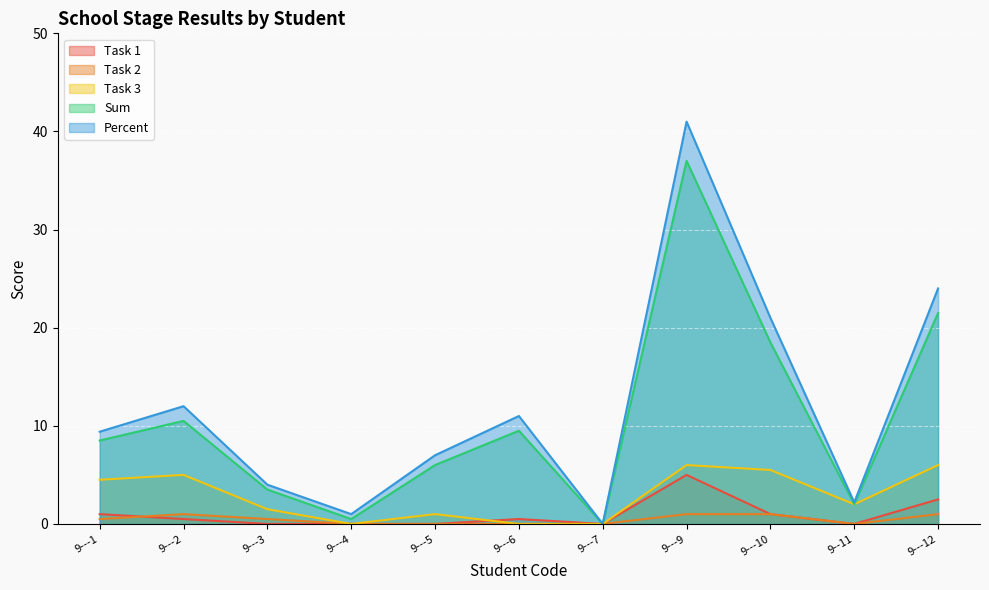

What is the label of the 9th point from the right?

9---3